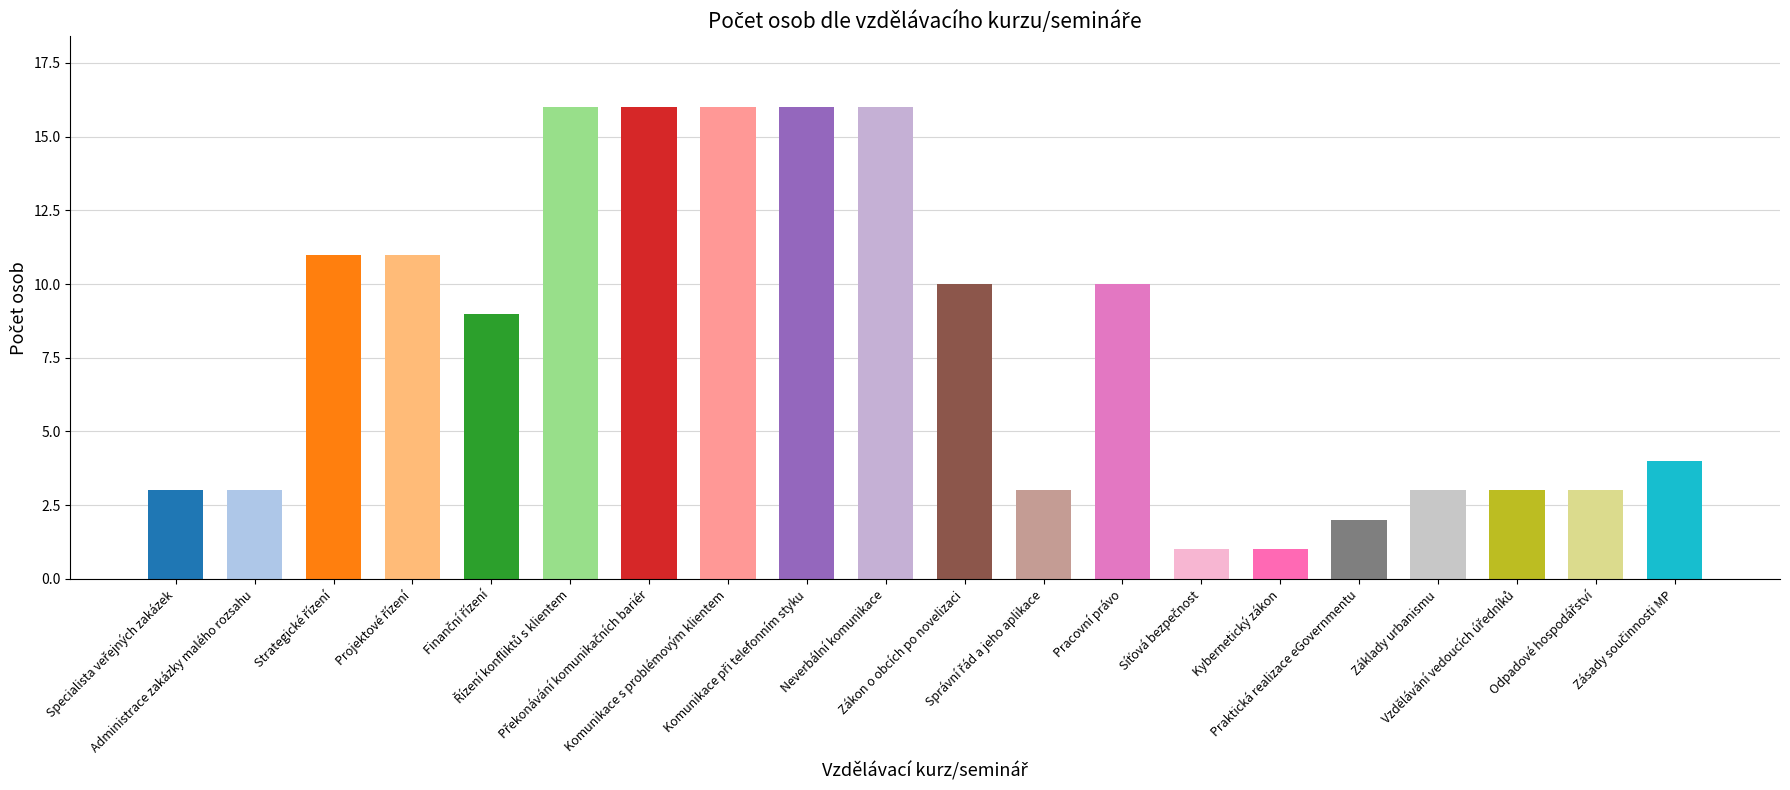

List the labels in order of value, smallest first.

Síťová bezpečnost, Kybernetický zákon, Praktická realizace eGovernmentu, Specialista veřejných zakázek, Administrace zakázky malého rozsahu, Správní řád a jeho aplikace, Základy urbanismu, Vzdělávání vedoucích úředníků, Odpadové hospodářství, Zásady součinnosti MP, Finanční řízení, Zákon o obcích po novelizaci, Pracovní právo, Strategické řízení, Projektové řízení, Řízení konfliktů s klientem, Překonávání komunikačních bariér, Komunikace s problémovým klientem, Komunikace při telefonním styku, Neverbální komunikace